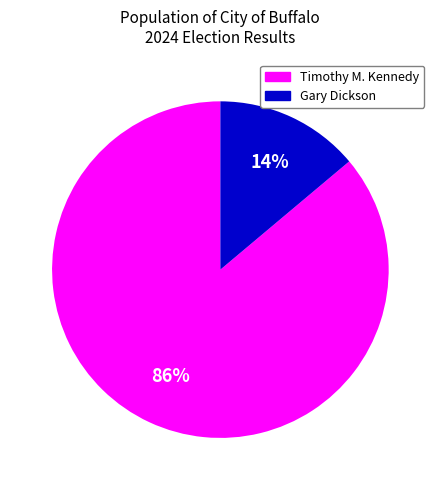

Does any single category account for the majority?

Yes